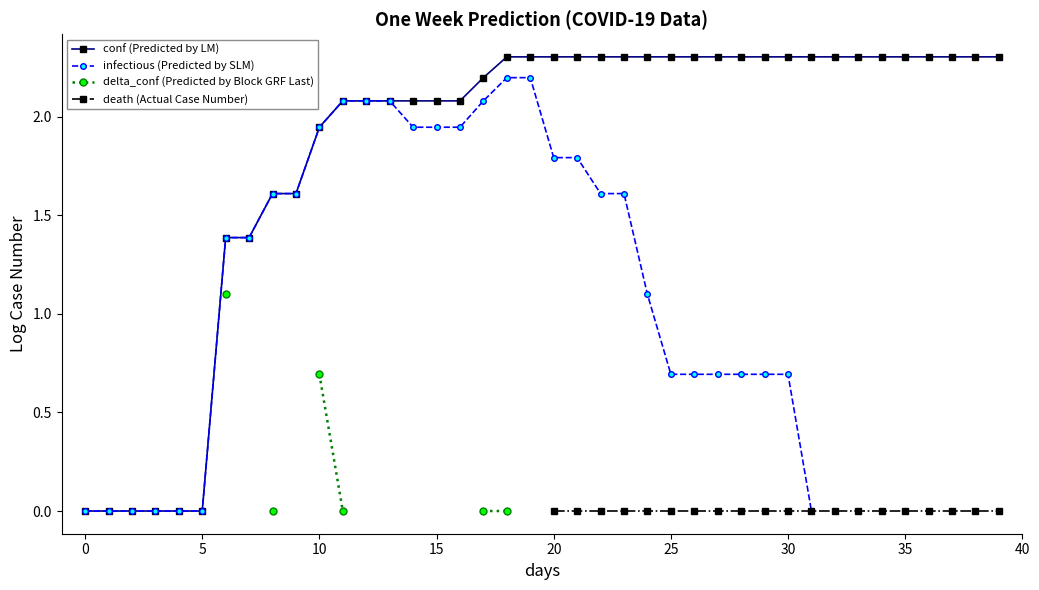

What is the difference between the maximum and minimum values in the infectious (Predicted by SLM) series?

2.2